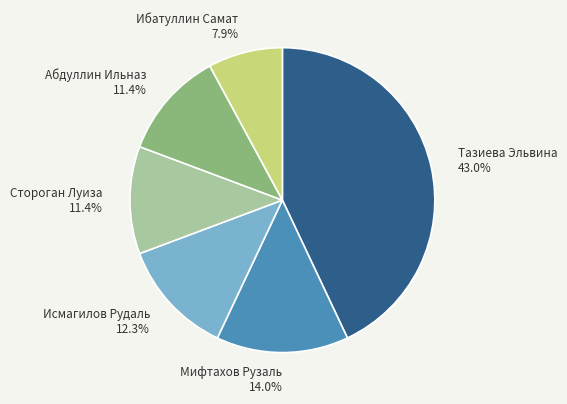

True or false: Мифтахов Рузаль accounts for 3% of the total.

False